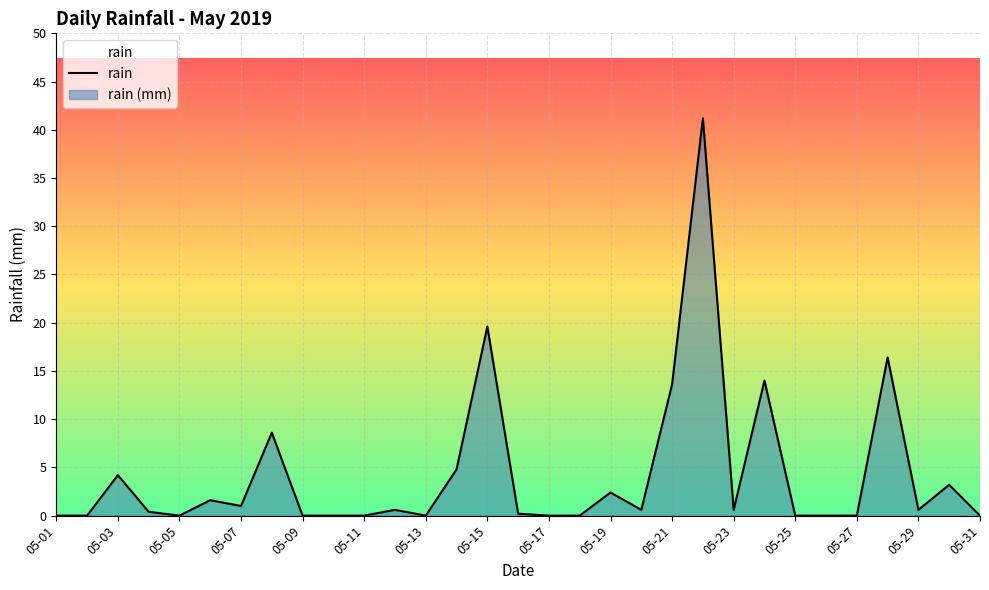

The chart shows a value of 0.1 at 19. True or false?

False